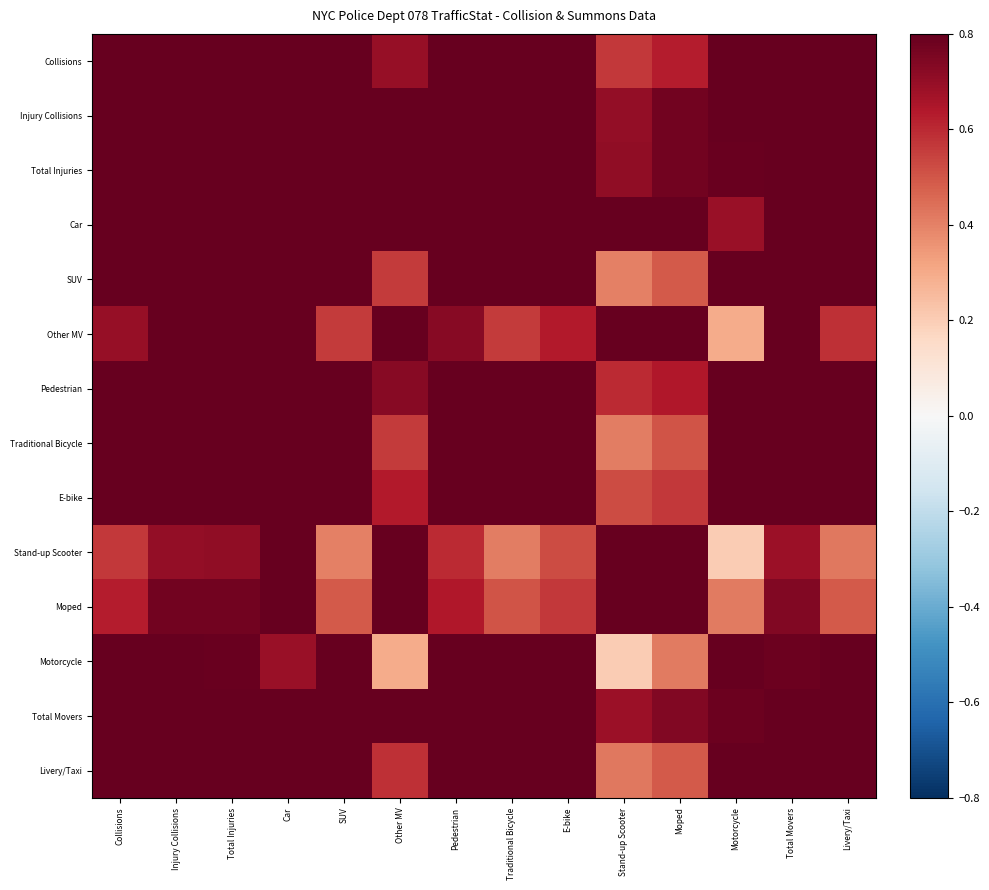

Reading left to right, what are all the values shown in this chart?

Collisions: Collisions=0.8	Injury Collisions=0.8	Total Injuries=0.8	Car=0.8	SUV=0.8	Other MV=0.7	Pedestrian=0.8	Traditional Bicycle=0.8	E-bike=0.8	Stand-up Scooter=0.6	Moped=0.6	Motorcycle=0.8	Total Movers=0.8	Livery/Taxi=0.8
Injury Collisions: Collisions=0.8	Injury Collisions=0.8	Total Injuries=0.8	Car=0.8	SUV=0.8	Other MV=0.8	Pedestrian=0.8	Traditional Bicycle=0.8	E-bike=0.8	Stand-up Scooter=0.7	Moped=0.8	Motorcycle=0.8	Total Movers=0.8	Livery/Taxi=0.8
Total Injuries: Collisions=0.8	Injury Collisions=0.8	Total Injuries=0.8	Car=0.8	SUV=0.8	Other MV=0.8	Pedestrian=0.8	Traditional Bicycle=0.8	E-bike=0.8	Stand-up Scooter=0.7	Moped=0.8	Motorcycle=0.8	Total Movers=0.8	Livery/Taxi=0.8
Car: Collisions=0.8	Injury Collisions=0.8	Total Injuries=0.8	Car=0.8	SUV=0.8	Other MV=0.8	Pedestrian=0.8	Traditional Bicycle=0.8	E-bike=0.8	Stand-up Scooter=0.8	Moped=0.8	Motorcycle=0.7	Total Movers=0.8	Livery/Taxi=0.8
SUV: Collisions=0.8	Injury Collisions=0.8	Total Injuries=0.8	Car=0.8	SUV=0.8	Other MV=0.6	Pedestrian=0.8	Traditional Bicycle=0.8	E-bike=0.8	Stand-up Scooter=0.4	Moped=0.5	Motorcycle=0.8	Total Movers=0.8	Livery/Taxi=0.8
Other MV: Collisions=0.7	Injury Collisions=0.8	Total Injuries=0.8	Car=0.8	SUV=0.6	Other MV=0.8	Pedestrian=0.7	Traditional Bicycle=0.6	E-bike=0.6	Stand-up Scooter=0.8	Moped=0.8	Motorcycle=0.3	Total Movers=0.8	Livery/Taxi=0.6
Pedestrian: Collisions=0.8	Injury Collisions=0.8	Total Injuries=0.8	Car=0.8	SUV=0.8	Other MV=0.7	Pedestrian=0.8	Traditional Bicycle=0.8	E-bike=0.8	Stand-up Scooter=0.6	Moped=0.6	Motorcycle=0.8	Total Movers=0.8	Livery/Taxi=0.8
Traditional Bicycle: Collisions=0.8	Injury Collisions=0.8	Total Injuries=0.8	Car=0.8	SUV=0.8	Other MV=0.6	Pedestrian=0.8	Traditional Bicycle=0.8	E-bike=0.8	Stand-up Scooter=0.4	Moped=0.5	Motorcycle=0.8	Total Movers=0.8	Livery/Taxi=0.8
E-bike: Collisions=0.8	Injury Collisions=0.8	Total Injuries=0.8	Car=0.8	SUV=0.8	Other MV=0.6	Pedestrian=0.8	Traditional Bicycle=0.8	E-bike=0.8	Stand-up Scooter=0.5	Moped=0.6	Motorcycle=0.8	Total Movers=0.8	Livery/Taxi=0.8
Stand-up Scooter: Collisions=0.6	Injury Collisions=0.7	Total Injuries=0.7	Car=0.8	SUV=0.4	Other MV=0.8	Pedestrian=0.6	Traditional Bicycle=0.4	E-bike=0.5	Stand-up Scooter=0.8	Moped=0.8	Motorcycle=0.2	Total Movers=0.7	Livery/Taxi=0.4
Moped: Collisions=0.6	Injury Collisions=0.8	Total Injuries=0.8	Car=0.8	SUV=0.5	Other MV=0.8	Pedestrian=0.6	Traditional Bicycle=0.5	E-bike=0.6	Stand-up Scooter=0.8	Moped=0.8	Motorcycle=0.4	Total Movers=0.7	Livery/Taxi=0.5
Motorcycle: Collisions=0.8	Injury Collisions=0.8	Total Injuries=0.8	Car=0.7	SUV=0.8	Other MV=0.3	Pedestrian=0.8	Traditional Bicycle=0.8	E-bike=0.8	Stand-up Scooter=0.2	Moped=0.4	Motorcycle=0.8	Total Movers=0.8	Livery/Taxi=0.8
Total Movers: Collisions=0.8	Injury Collisions=0.8	Total Injuries=0.8	Car=0.8	SUV=0.8	Other MV=0.8	Pedestrian=0.8	Traditional Bicycle=0.8	E-bike=0.8	Stand-up Scooter=0.7	Moped=0.7	Motorcycle=0.8	Total Movers=0.8	Livery/Taxi=0.8
Livery/Taxi: Collisions=0.8	Injury Collisions=0.8	Total Injuries=0.8	Car=0.8	SUV=0.8	Other MV=0.6	Pedestrian=0.8	Traditional Bicycle=0.8	E-bike=0.8	Stand-up Scooter=0.4	Moped=0.5	Motorcycle=0.8	Total Movers=0.8	Livery/Taxi=0.8